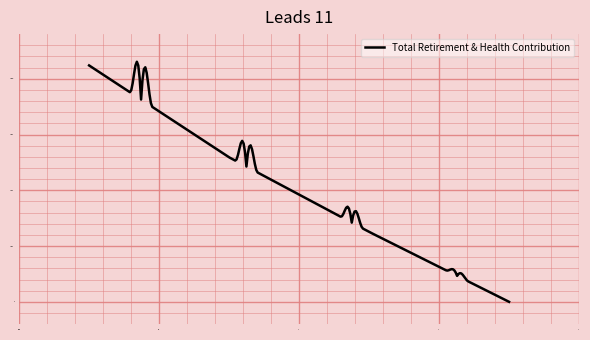

What is the greatest value displayed?

53807.1